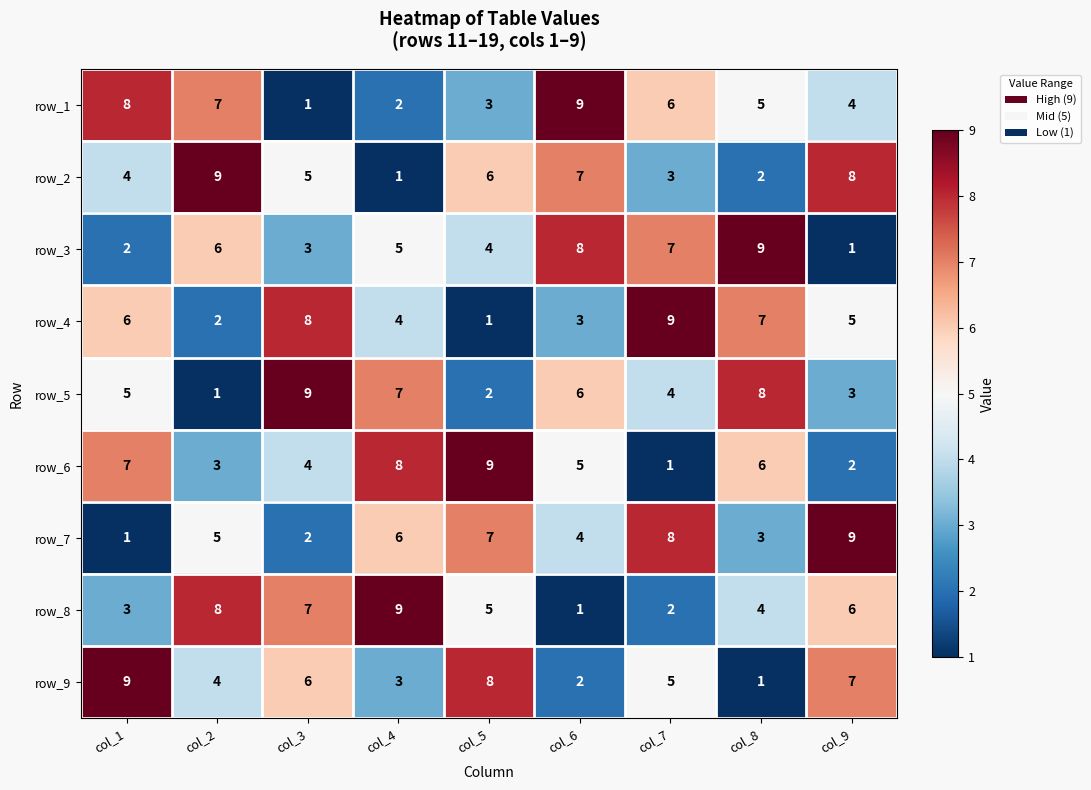

What is the maximum value shown in the chart?

9